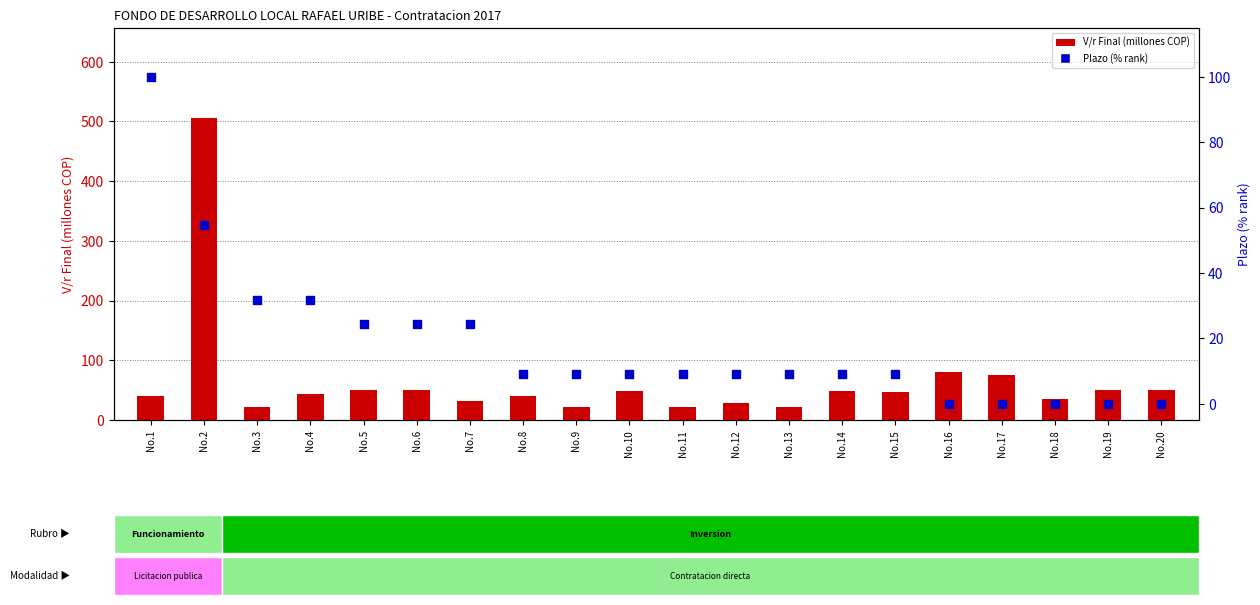

Which series contains the highest Y value?

V/r Final (millions COP)